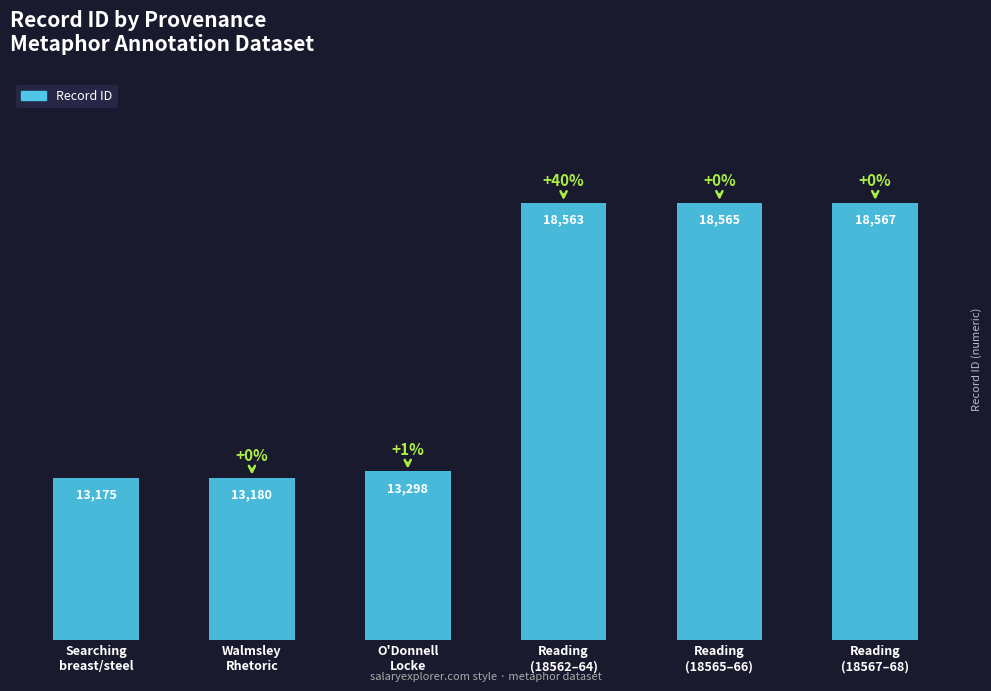

What position from the left is O'Donnell
Locke?

3